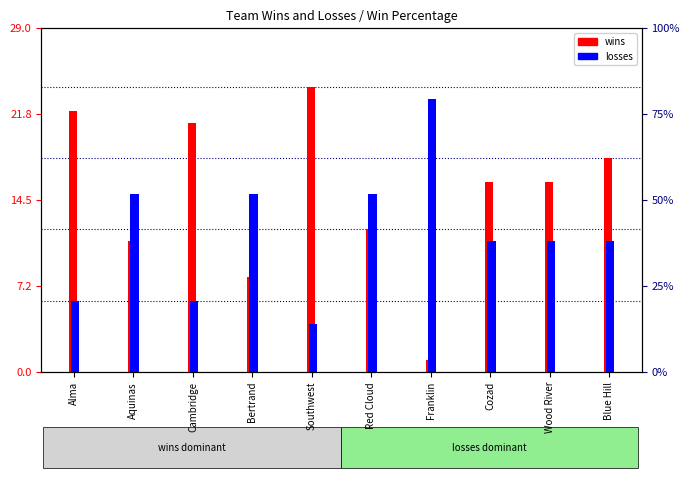

What is the value of the losses bar at the 5th from the left?

4